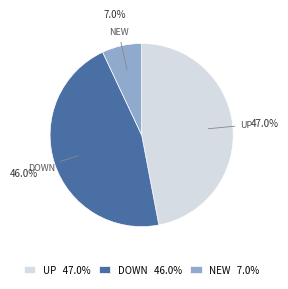

What portion of the pie excludes DOWN 46.0%?

54.0%